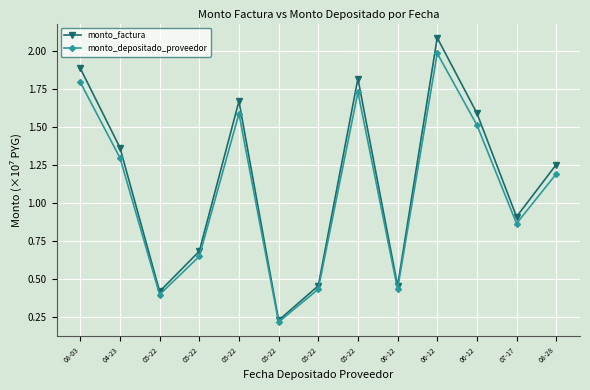

What is the label of the 12th point from the left?

07-17